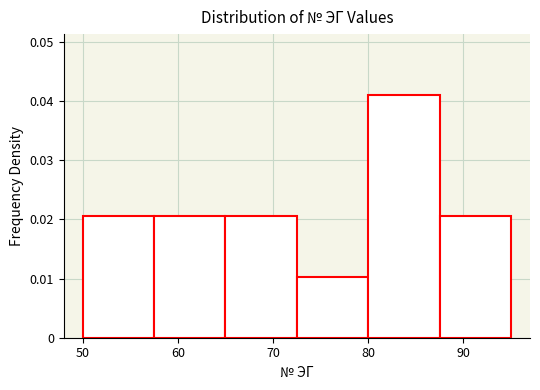

Reading left to right, transcribe this chart: for each bar, give the range it covers on the x-axis and its height. Neither the bar edges nor the heights are printed on the chart, so give them approximately, as read against the axes.

50.0 to 57.5: 0.021
57.5 to 65.0: 0.021
65.0 to 72.5: 0.021
72.5 to 80.0: 0.010
80.0 to 87.5: 0.041
87.5 to 95.0: 0.021